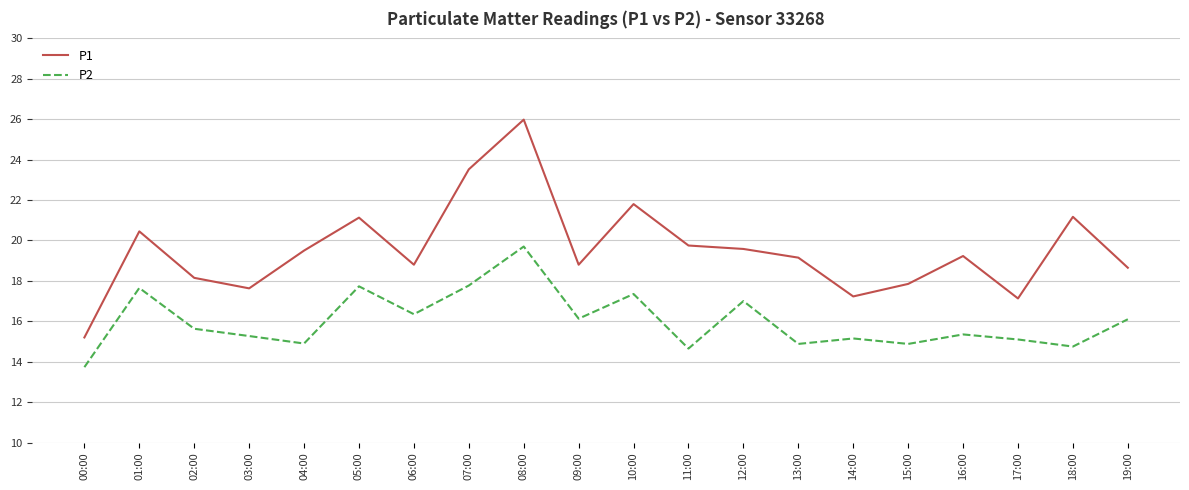

What is the maximum value shown in the chart?

26.0